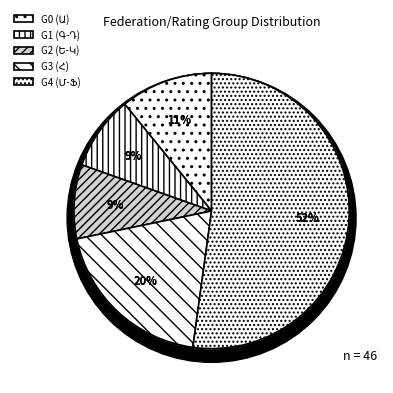

Is it true that Other is 27% of the pie?

False